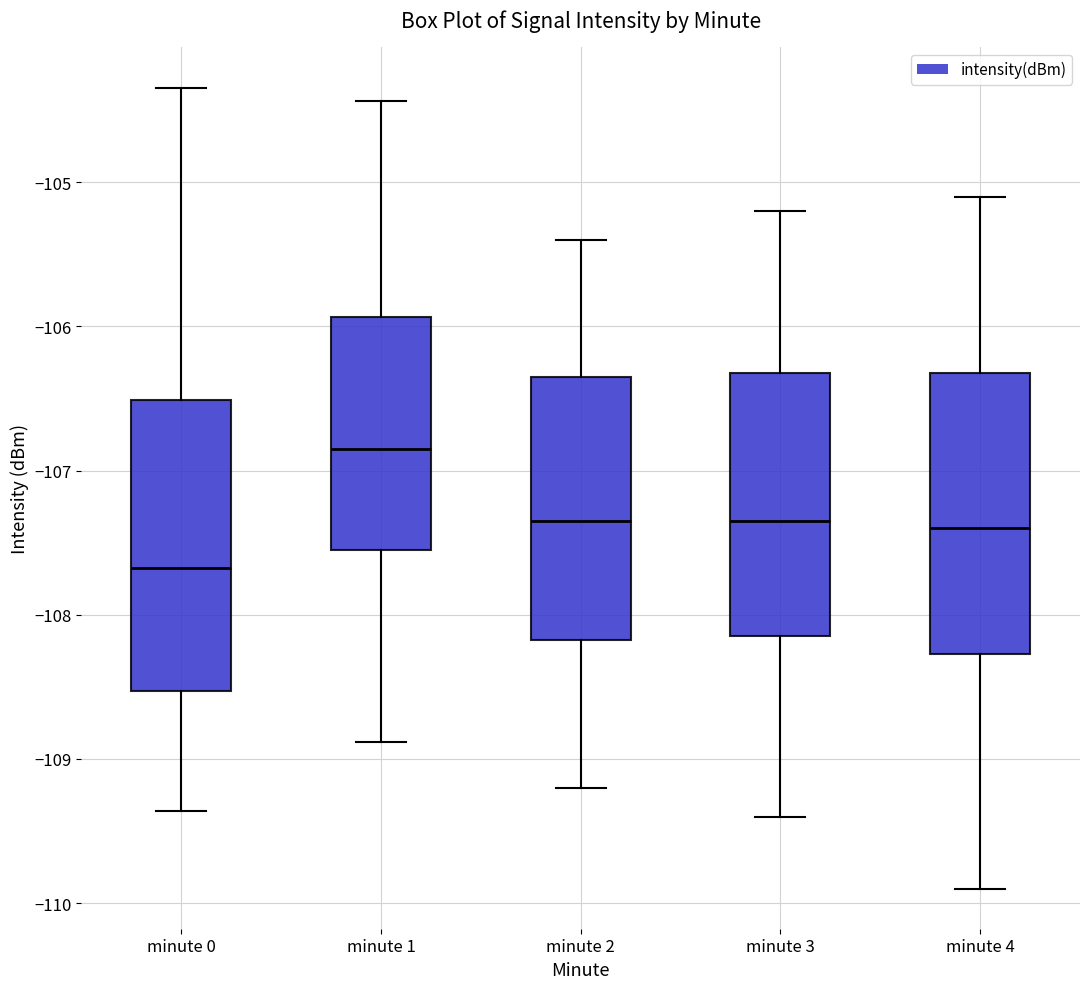

Which box has the highest median line?

minute 1